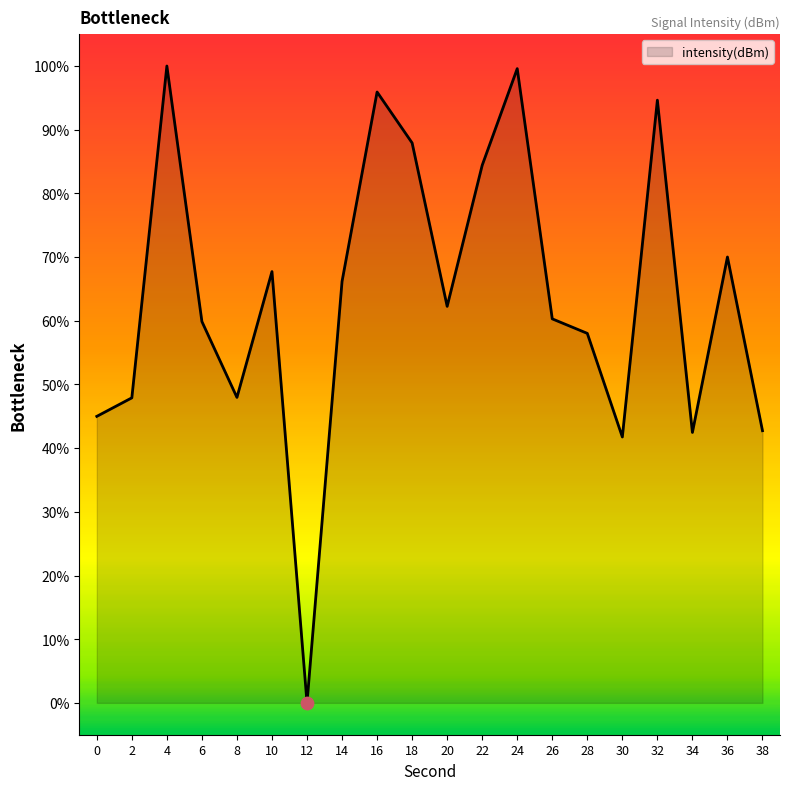

What is the ratio of the value at 10 to the value at 4?

0.7